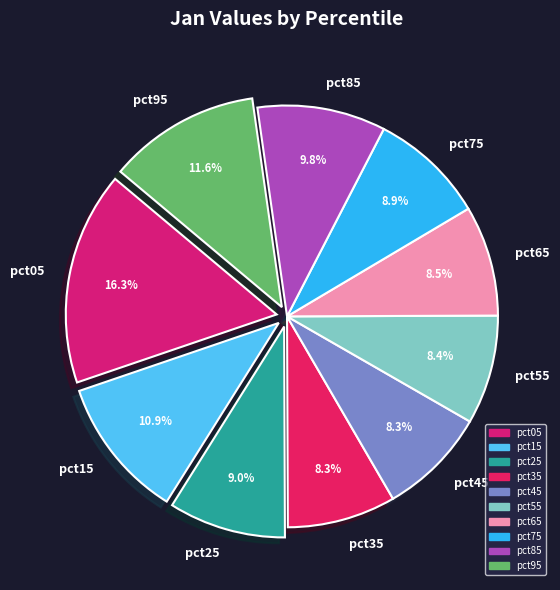

What percentage is the pct35 slice, to the nearest percent?

8%